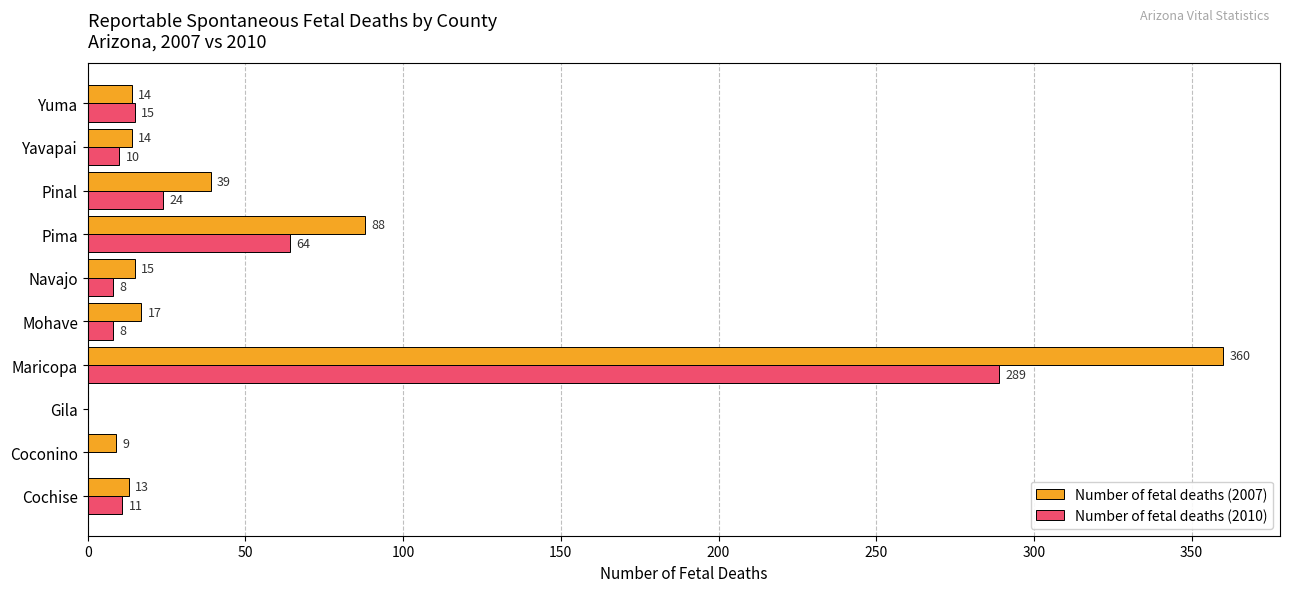

What are all the series names shown in the legend?

Number of fetal deaths (2007), Number of fetal deaths (2010)